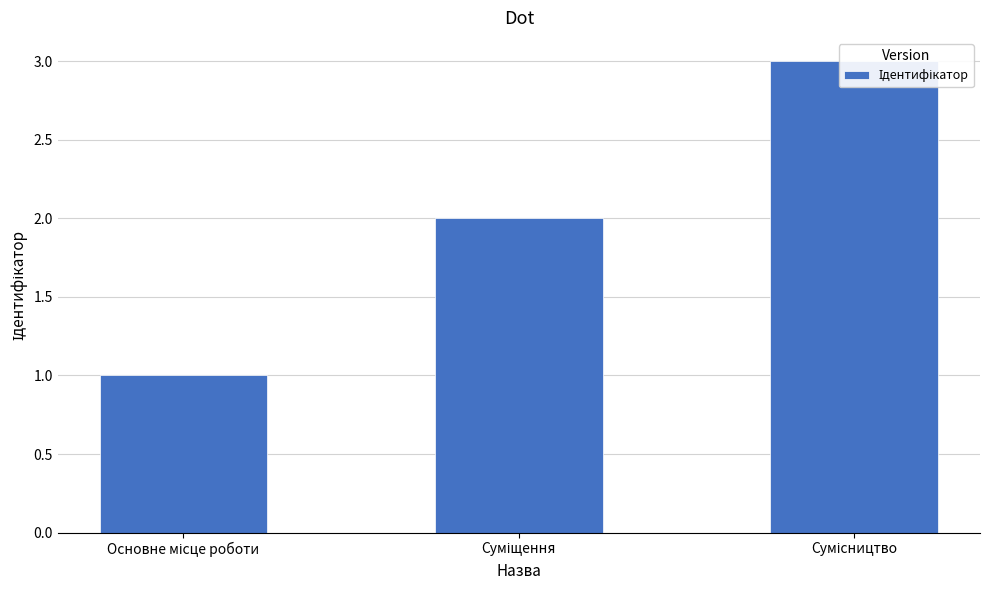

Rank the categories by value from lowest to highest.

Основне місце роботи, Суміщення, Сумісництво